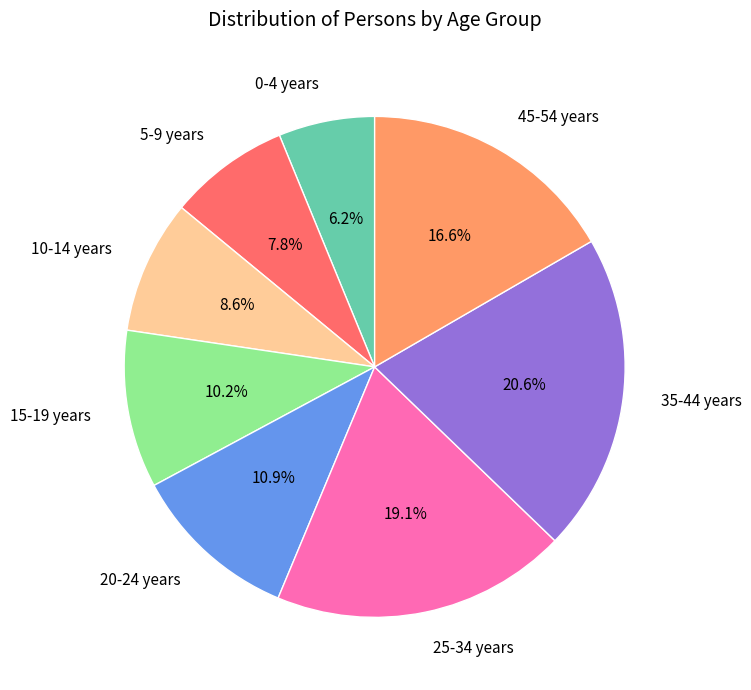

To the nearest percent, what is the difference between the largest and smallest slice percentages?

14%